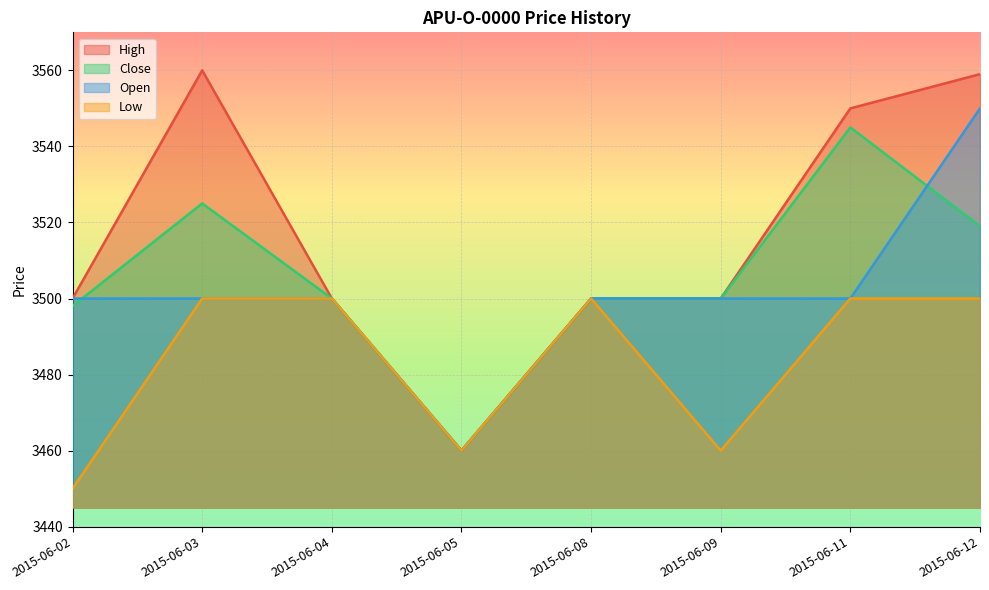

In Close, how many points are lower than both neighbors (excluding endpoints)?

1